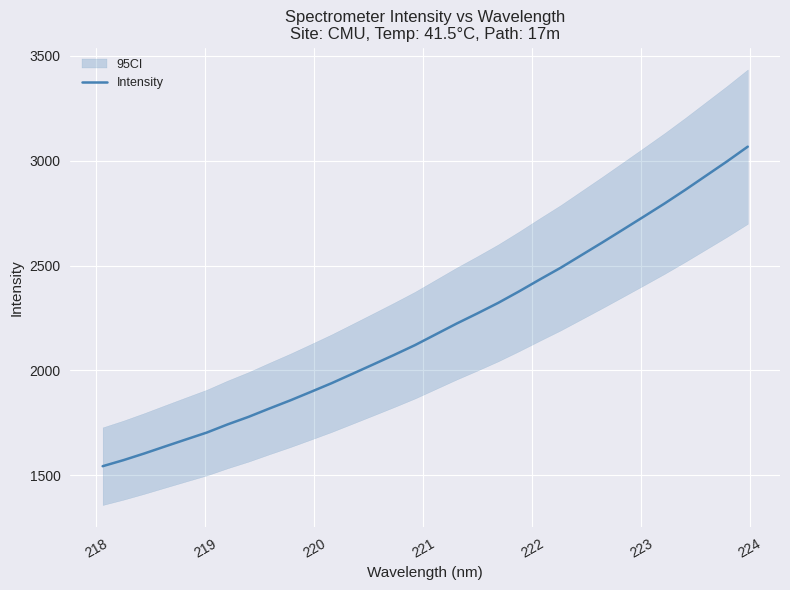

How many lines are shown in the chart?

1